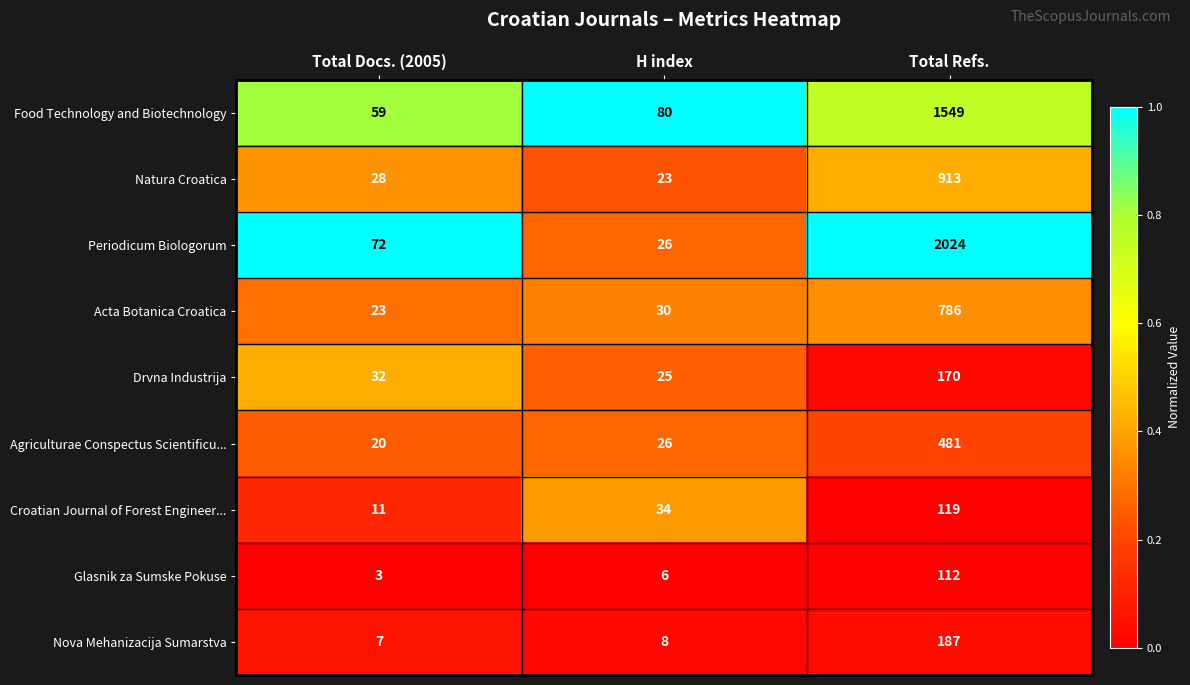

Reading left to right, list all the values displayed in this chart.

Food Technology and Biotechnology: 59	80	1549
Natura Croatica: 28	23	913
Periodicum Biologorum: 72	26	2024
Acta Botanica Croatica: 23	30	786
Drvna Industrija: 32	25	170
Agriculturae Conspectus Scientificu...: 20	26	481
Croatian Journal of Forest Engineer...: 11	34	119
Glasnik za Sumske Pokuse: 3	6	112
Nova Mehanizacija Sumarstva: 7	8	187